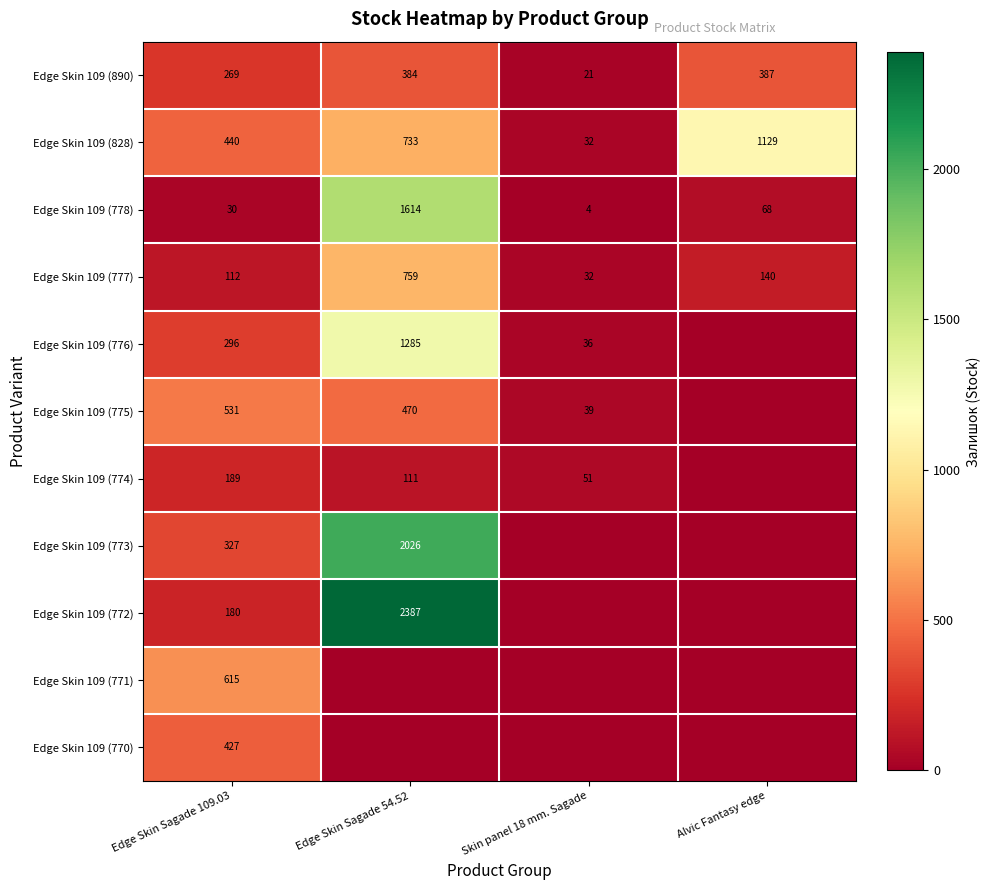

The value of Edge Skin 109 (890) at Edge Skin Sagade 54.52 is 616. True or false?

False